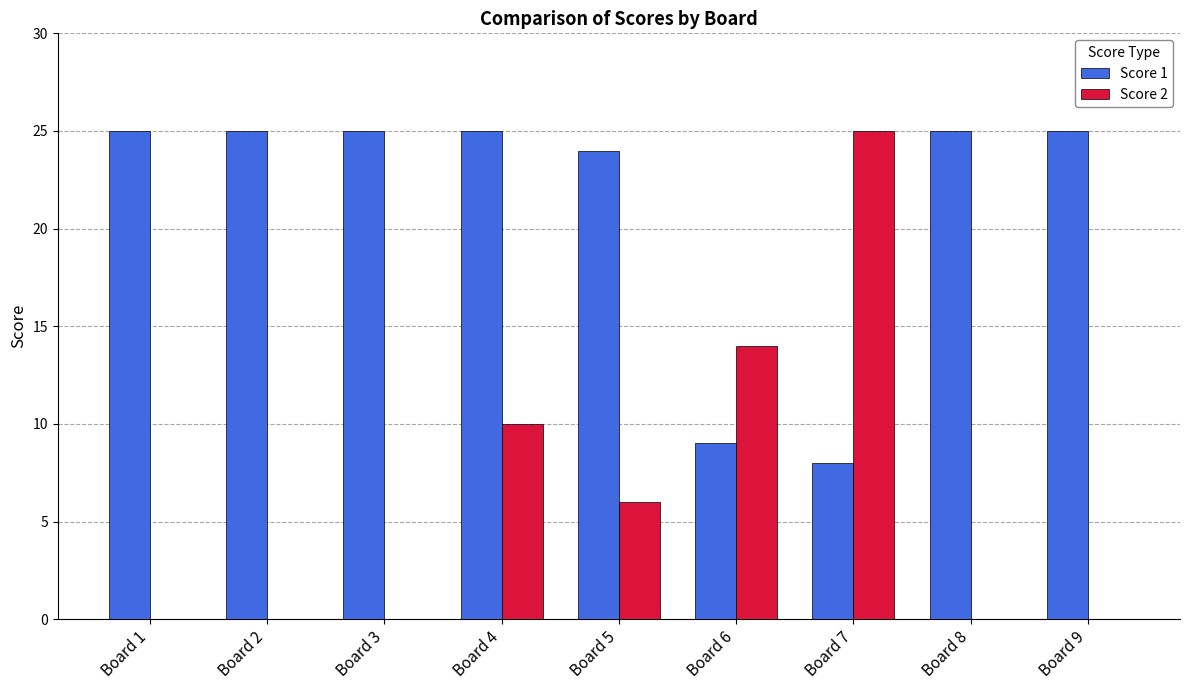

How many groups of bars are there?

9